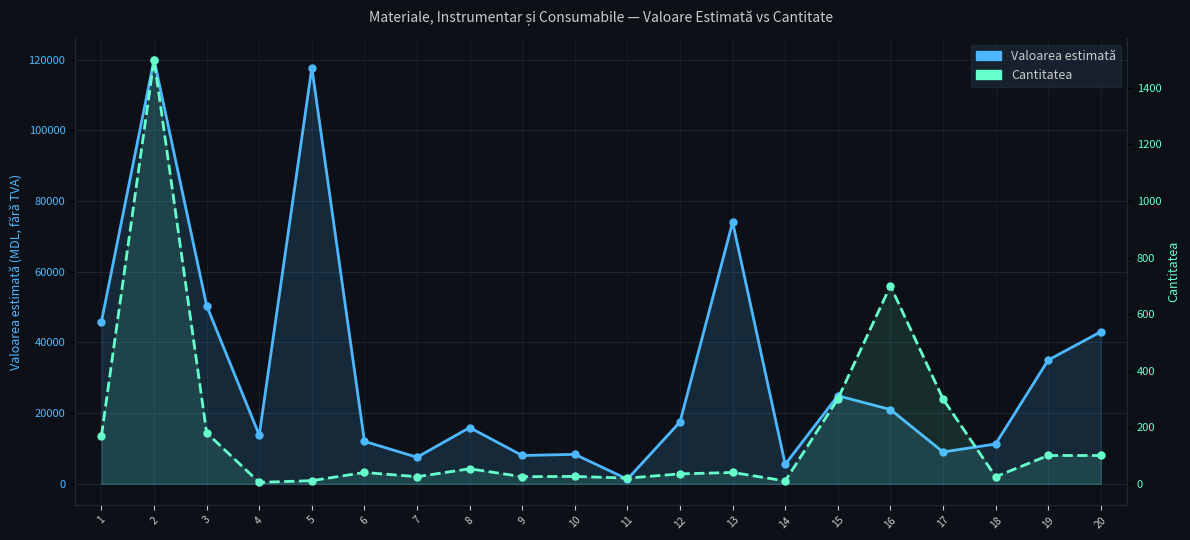

Where is Cantitatea nearest to the value 752?

16